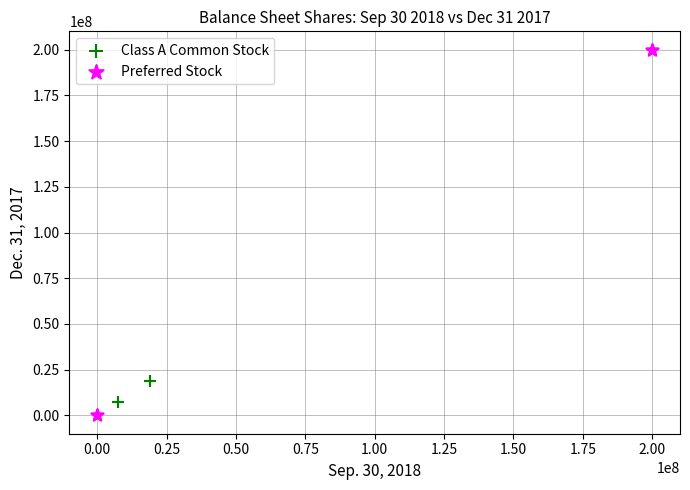

Which series contains the highest Y value?

Preferred Stock